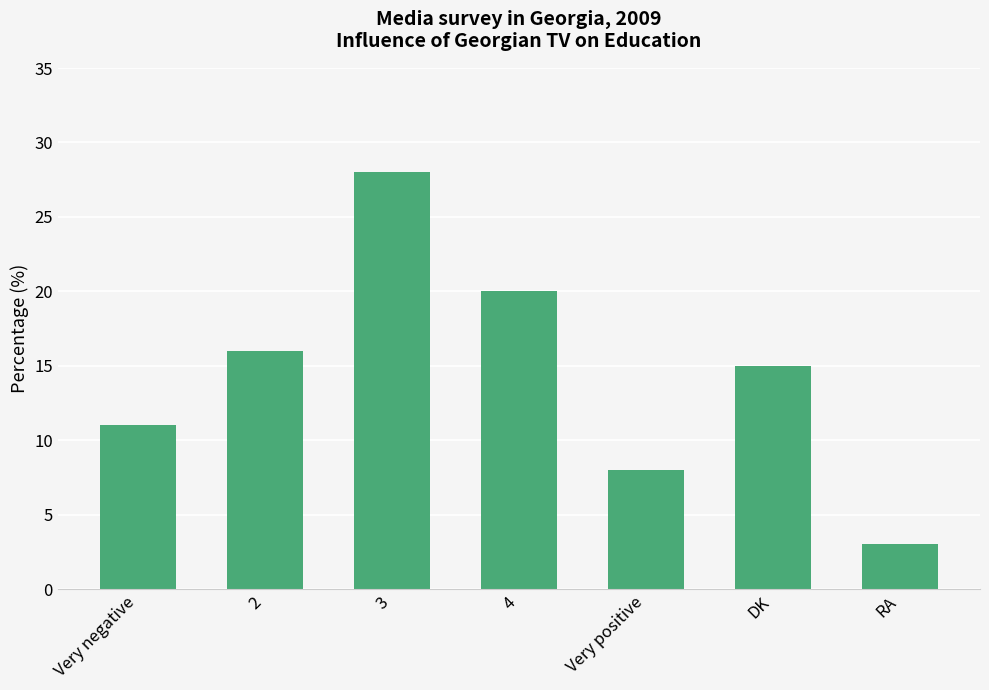

What is the difference between the second highest and minimum values?

17